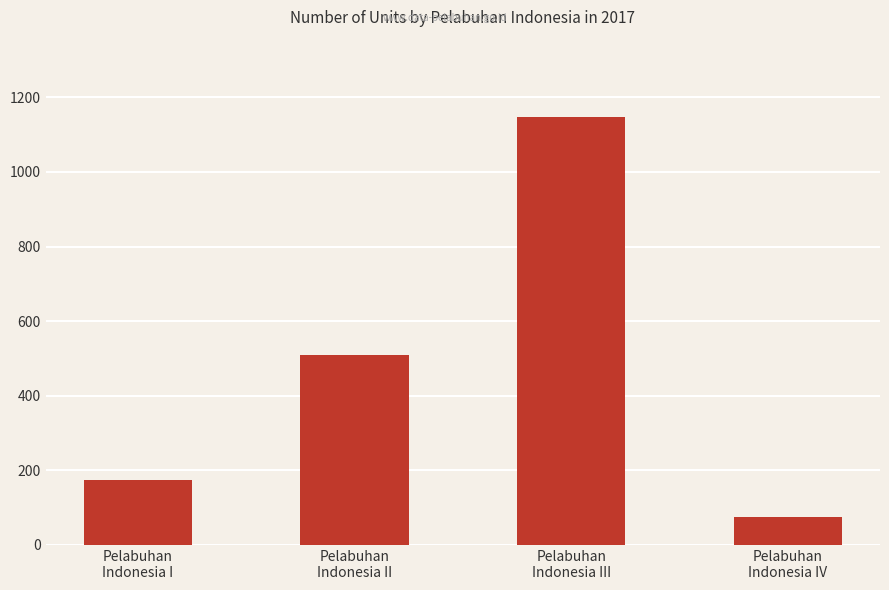

What is the average value?

477